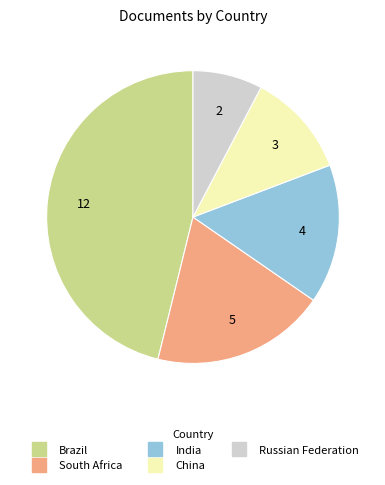

Count the number of slices in the pie.

5